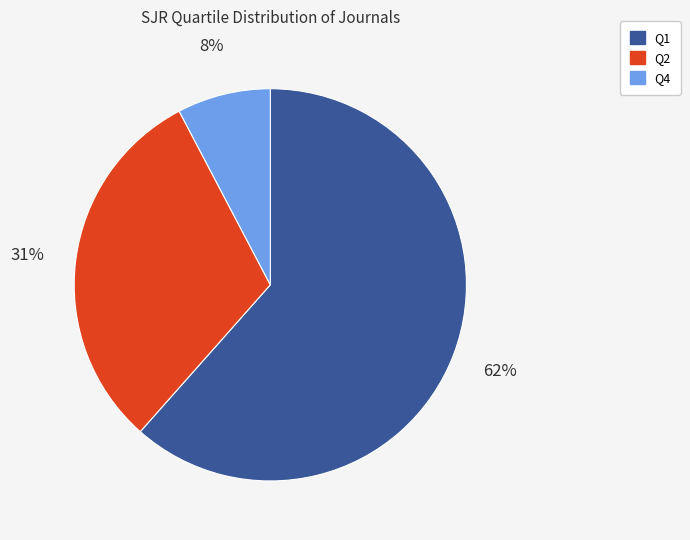

To the nearest percent, what is the average slice percentage?

33%